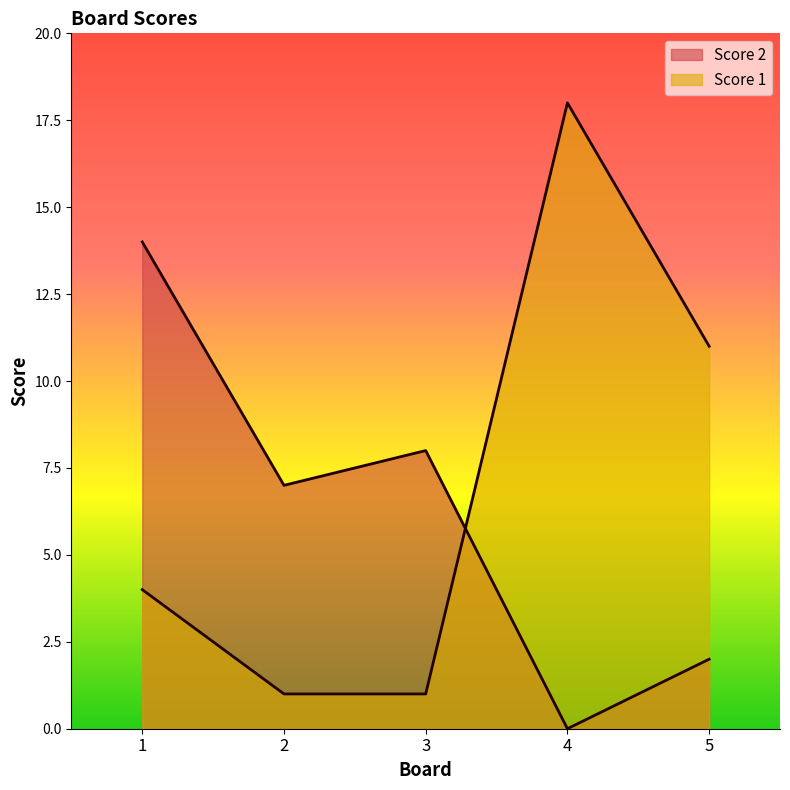

What is the highest value of the Score 2 series?

14